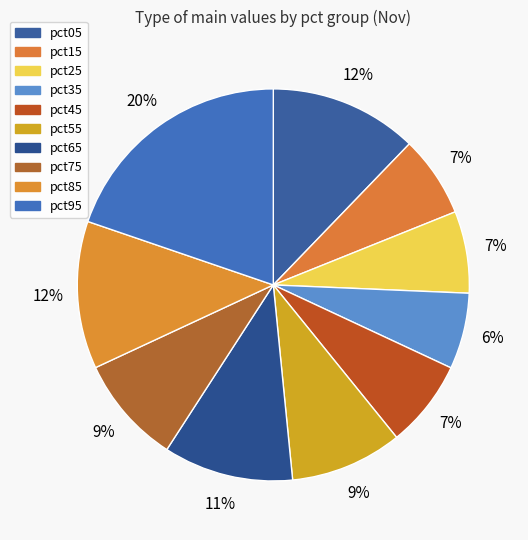

How many slices are in this pie chart?

10